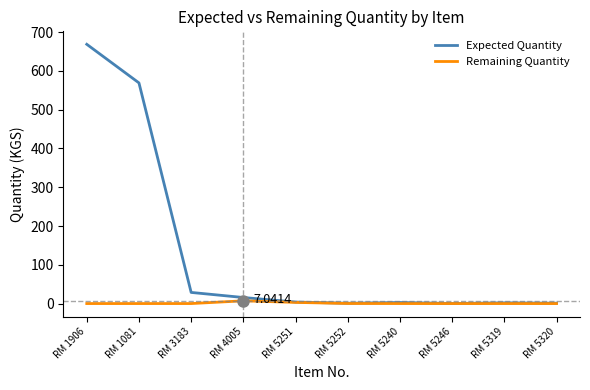

What position from the left is RM 5246?

8